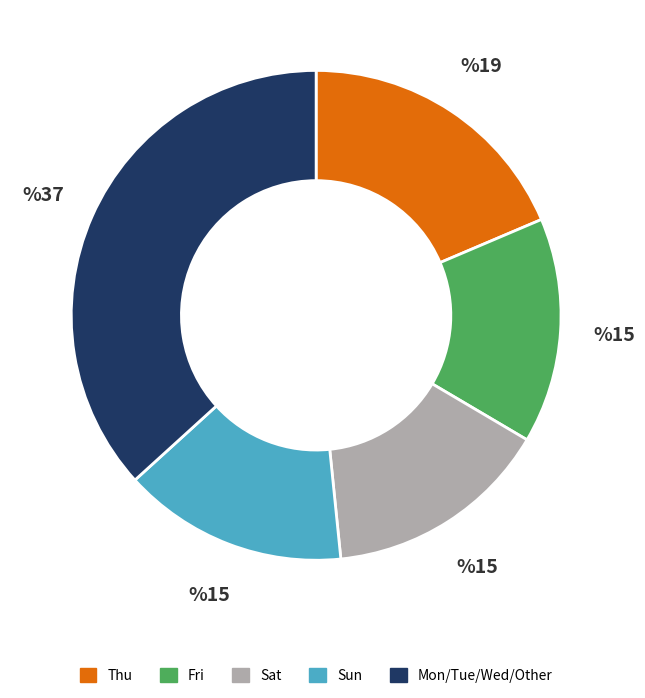

How many segments does this pie chart have?

5